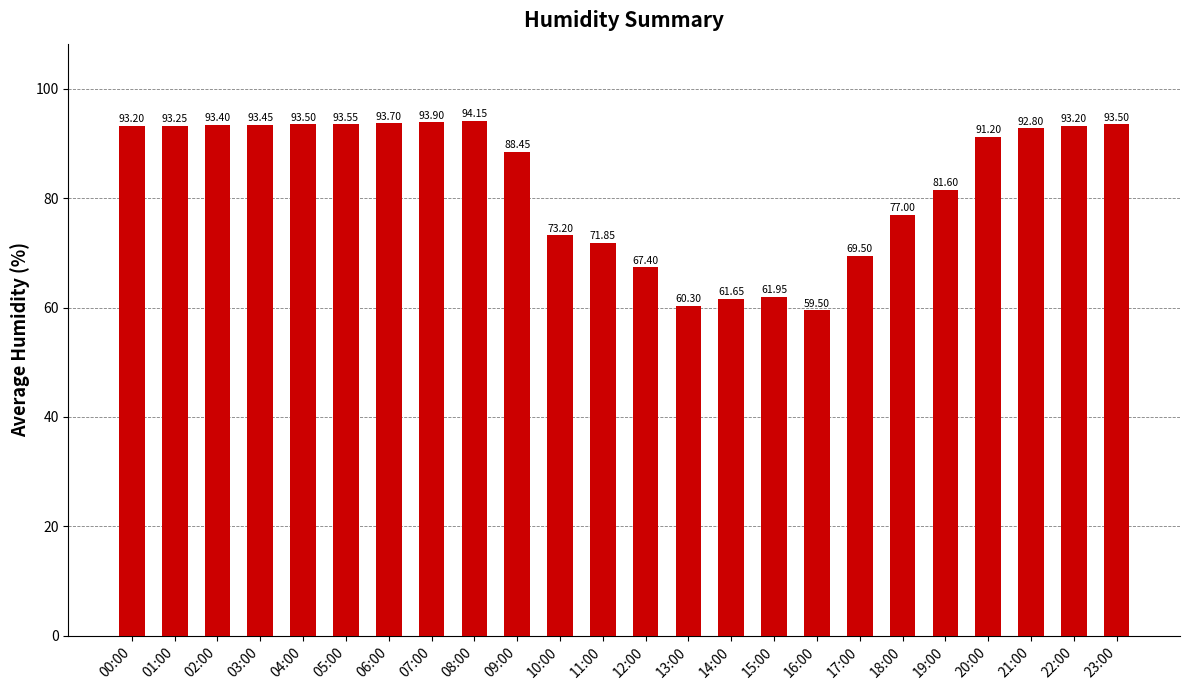

What is the sum of the values at 06:00 and 11:00?

165.6